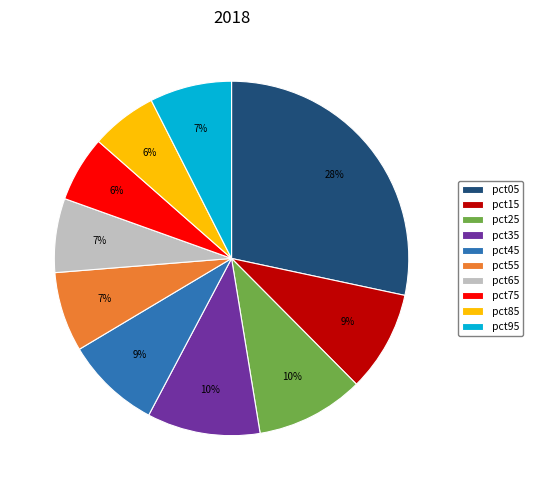

To the nearest percent, what is the average slice percentage?

10%